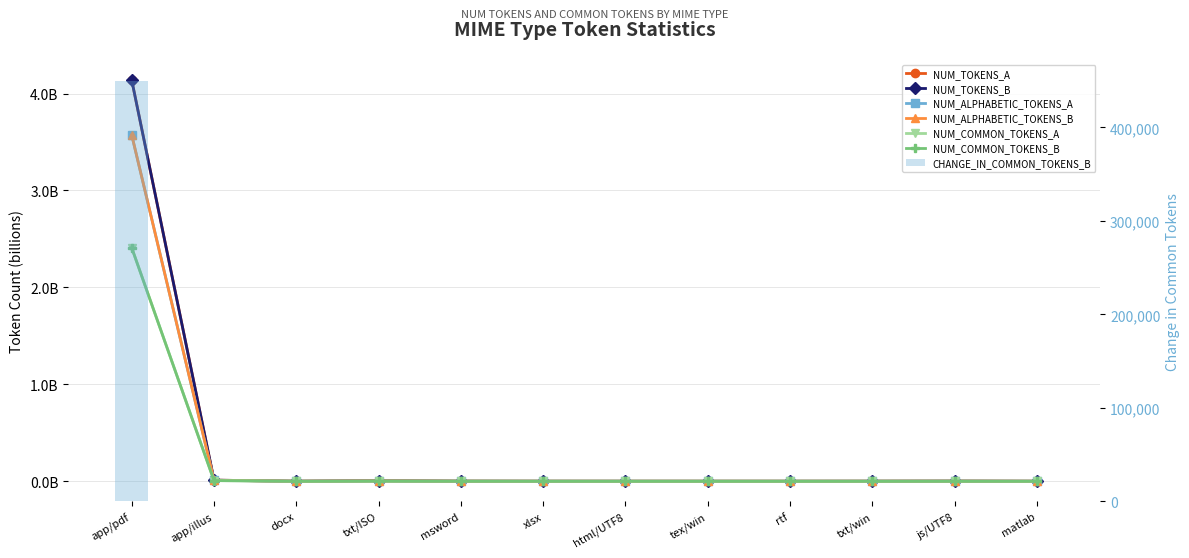

Is it true that NUM_COMMON_TOKENS_A equals 0.0 at rtf?

True